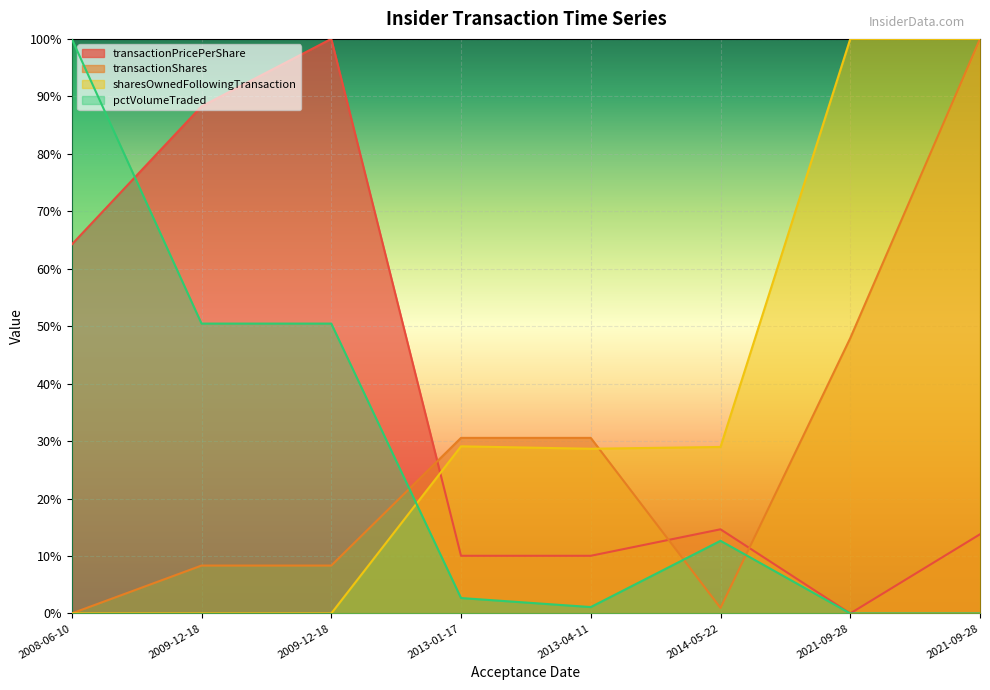

At how many categories does at least one series exceed 0?

8